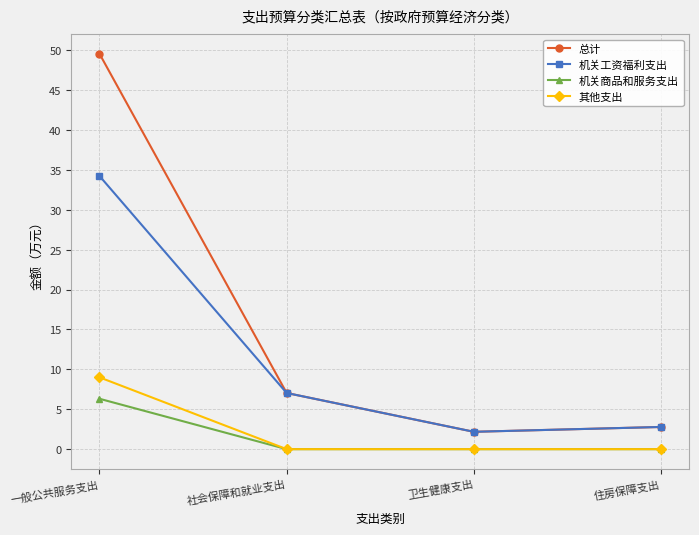

Reading right to left, extract all data points from this chart.

总计: 2.8	2.2	7.0	49.5
机关工资福利支出: 2.8	2.2	7.0	34.2
机关商品和服务支出: 0.0	0.0	0.0	6.3
其他支出: 0.0	0.0	0.0	9.0